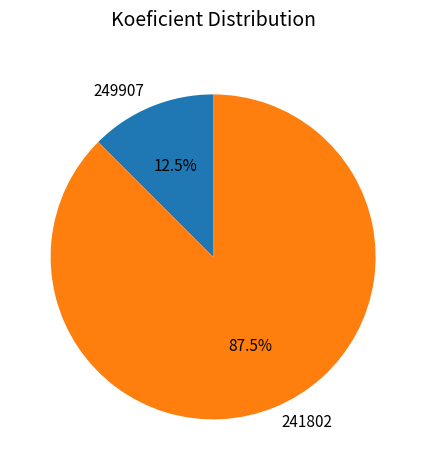

Approximately how many times larger is the value at 241802 compared to 249907?

7.0